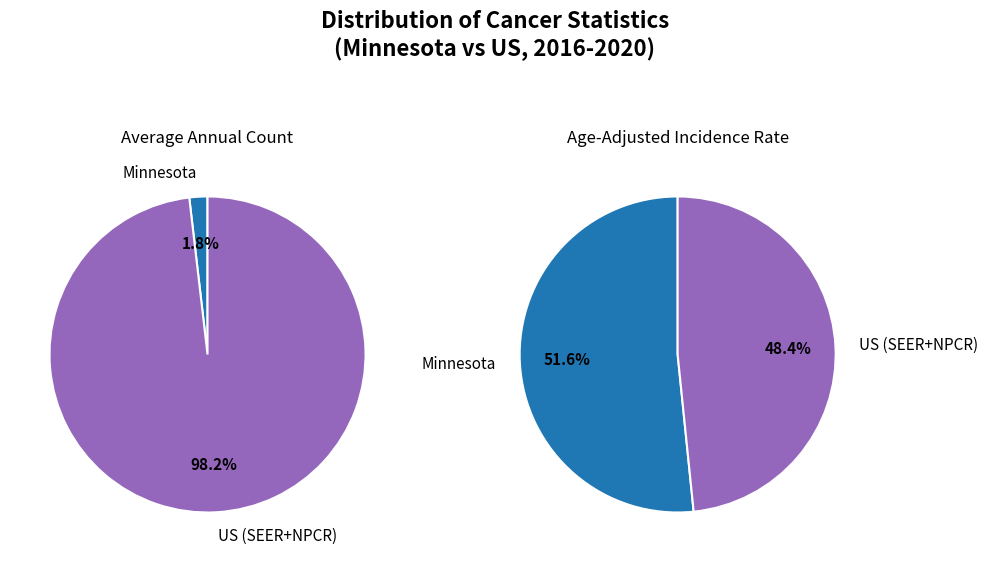

To the nearest percent, what percentage of the pie is US (SEER+NPCR)?

98%